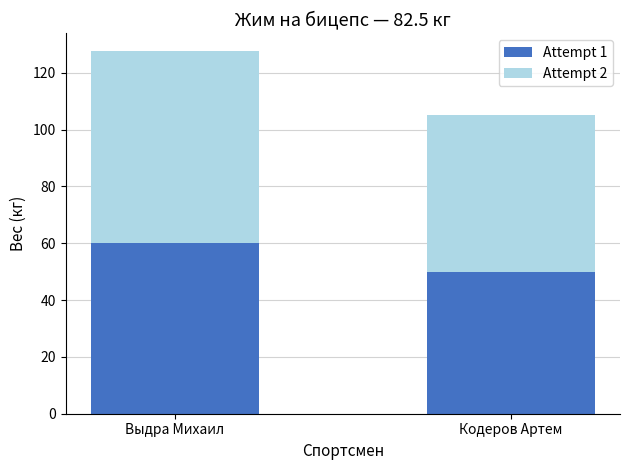

At which label does Attempt 1 reach its peak?

Выдра Михаил